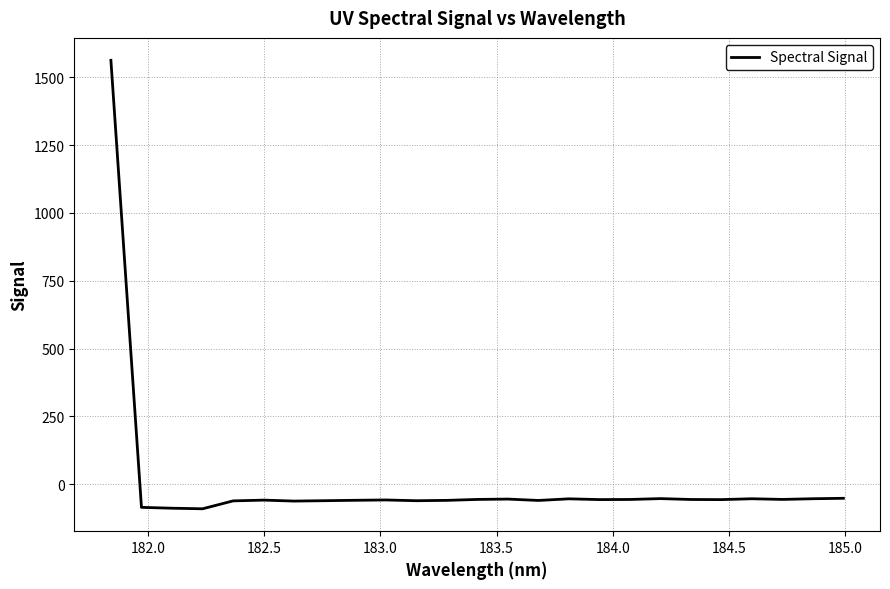

What is the difference between the maximum and minimum values?

1653.8